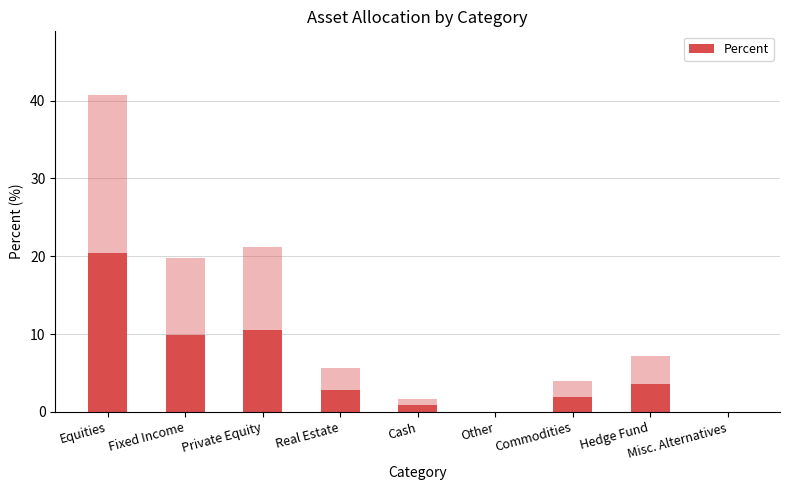

How many data points does each series have?

9